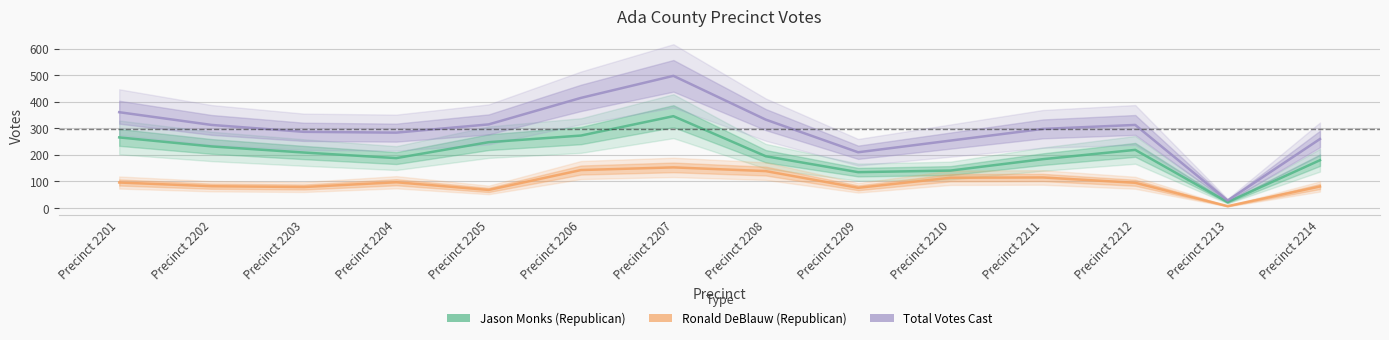

True or false: Total Votes Cast has more than 2 interior local peaks.

False